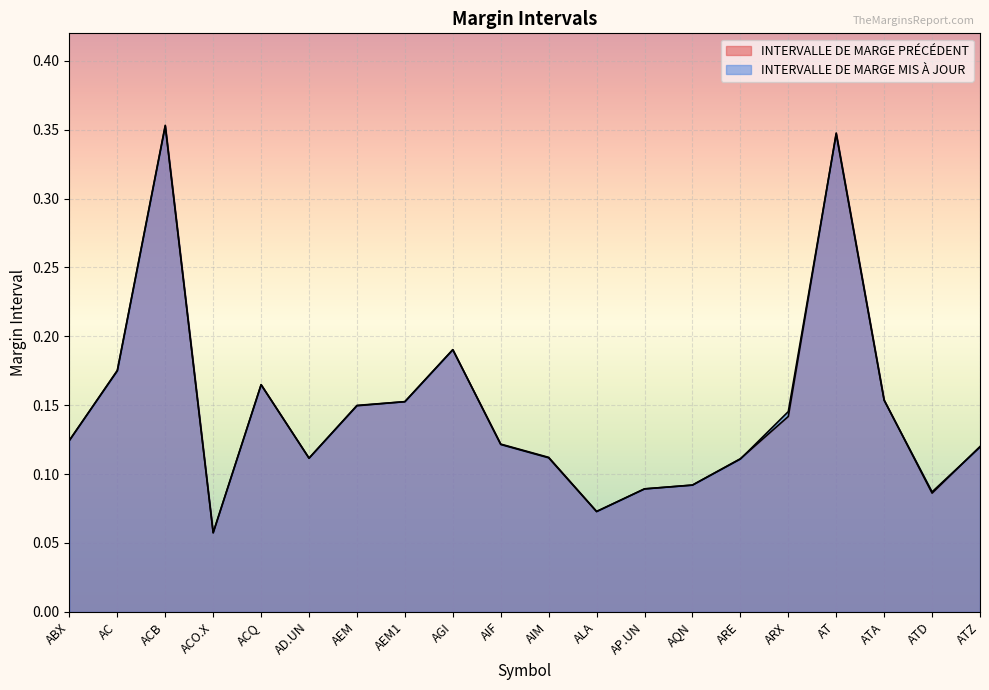

What is the sum of the INTERVALLE DE MARGE PRÉCÉDENT values at AD.UN and ACO.X?

0.2